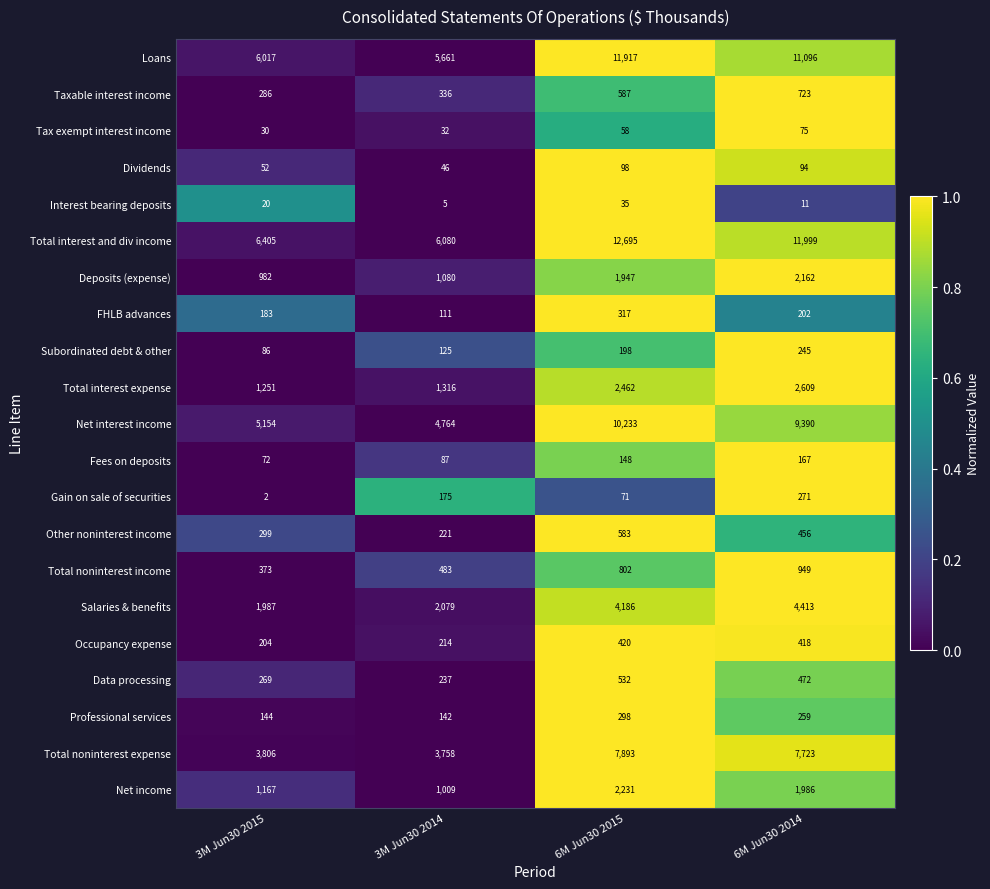

At how many categories does at least one series exceed 3668?

4